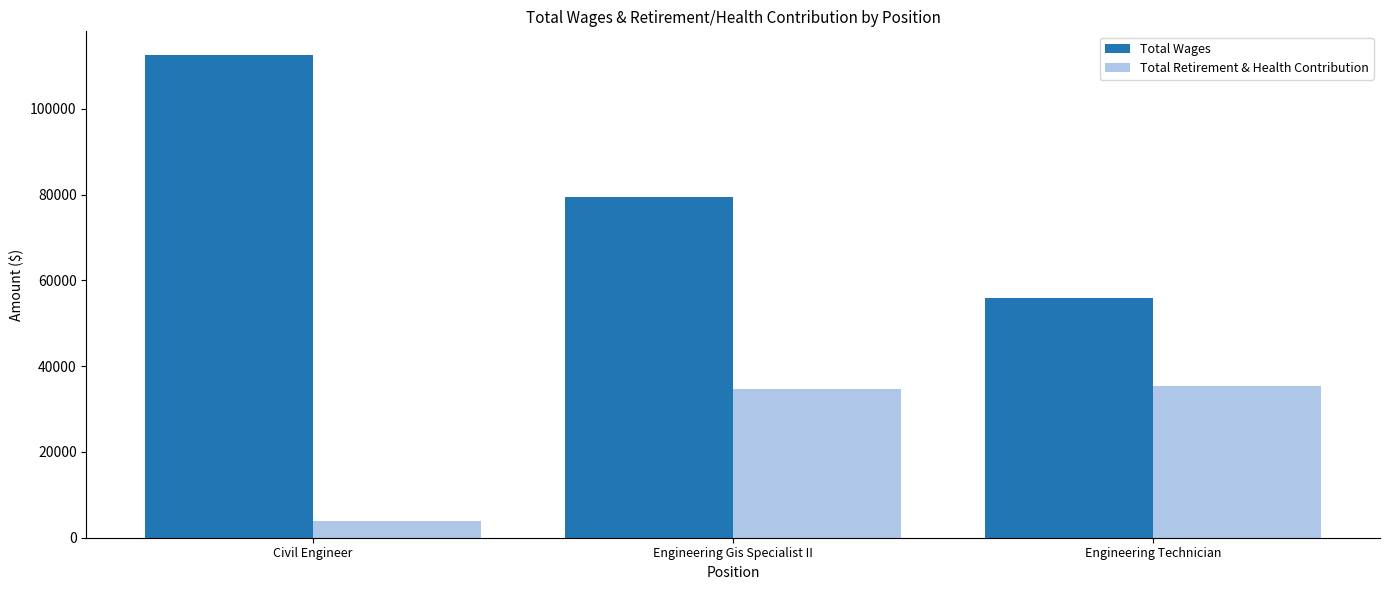

What is the label of the 2nd bar from the left?

Engineering Gis Specialist II